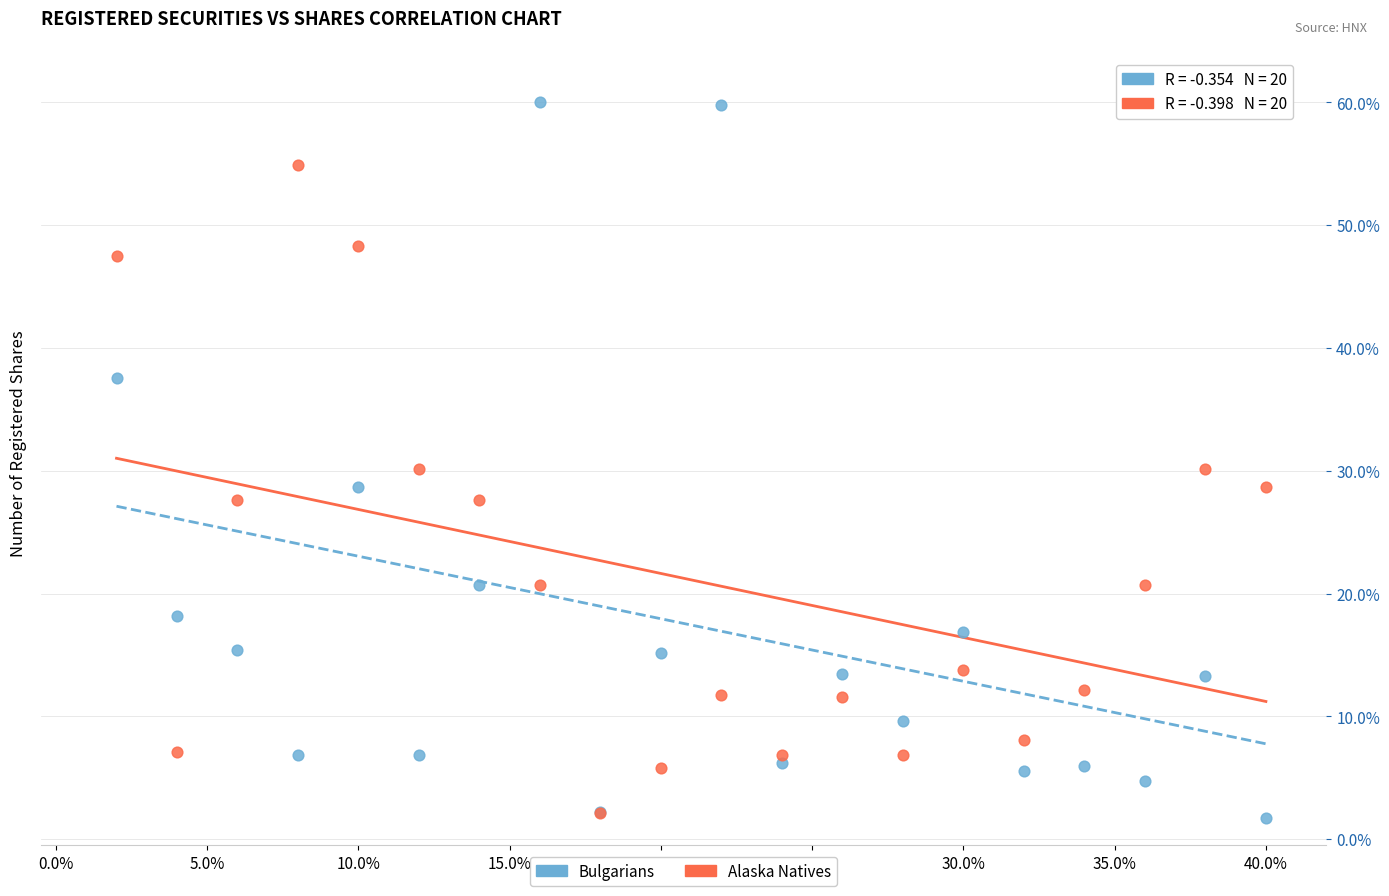

What are all the series names shown in the legend?

Bulgarians, Alaska Natives